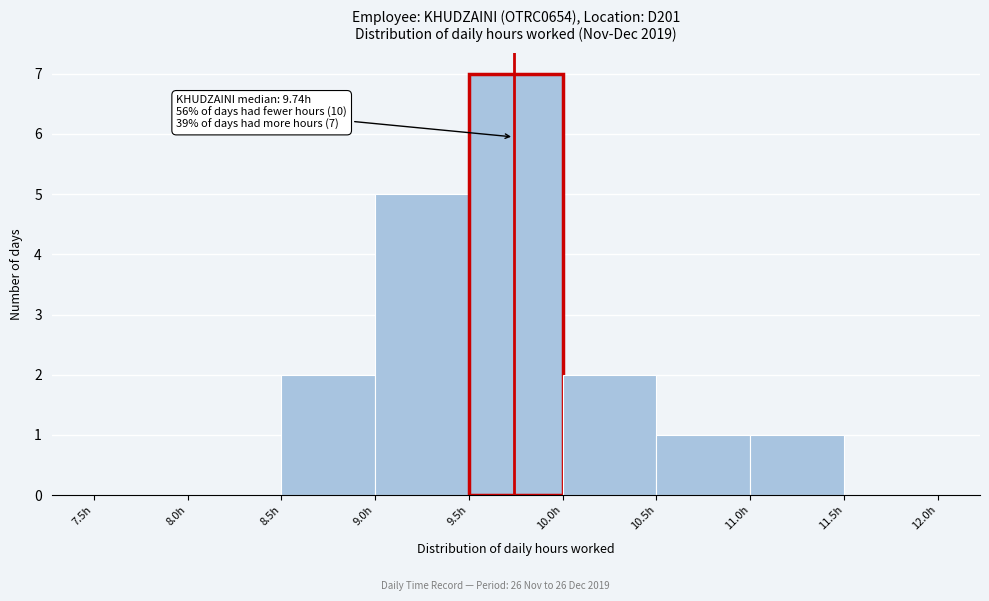

Which range on the x-axis has the tallest bar?

9.5 to 10.0